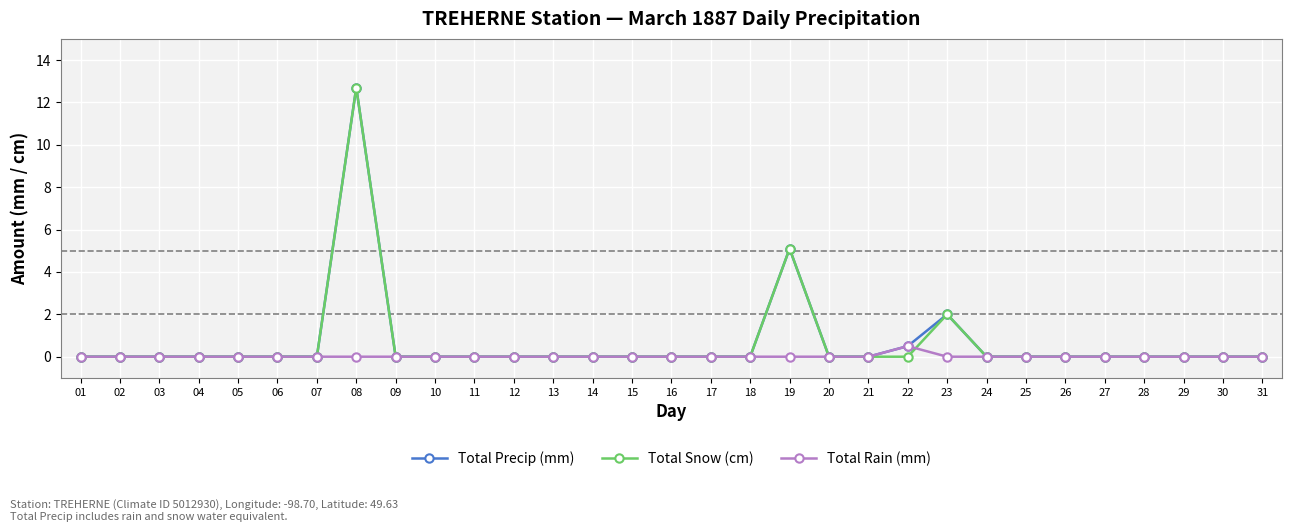

Reading right to left, transcribe all the data shown in this chart.

Total Precip (mm): 0.0	0.0	0.0	0.0	0.0	0.0	0.0	0.0	2.0	0.5	0.0	0.0	5.1	0.0	0.0	0.0	0.0	0.0	0.0	0.0	0.0	0.0	0.0	12.7	0.0	0.0	0.0	0.0	0.0	0.0	0.0
Total Snow (cm): 0.0	0.0	0.0	0.0	0.0	0.0	0.0	0.0	2.0	0.0	0.0	0.0	5.1	0.0	0.0	0.0	0.0	0.0	0.0	0.0	0.0	0.0	0.0	12.7	0.0	0.0	0.0	0.0	0.0	0.0	0.0
Total Rain (mm): 0.0	0.0	0.0	0.0	0.0	0.0	0.0	0.0	0.0	0.5	0.0	0.0	0.0	0.0	0.0	0.0	0.0	0.0	0.0	0.0	0.0	0.0	0.0	0.0	0.0	0.0	0.0	0.0	0.0	0.0	0.0